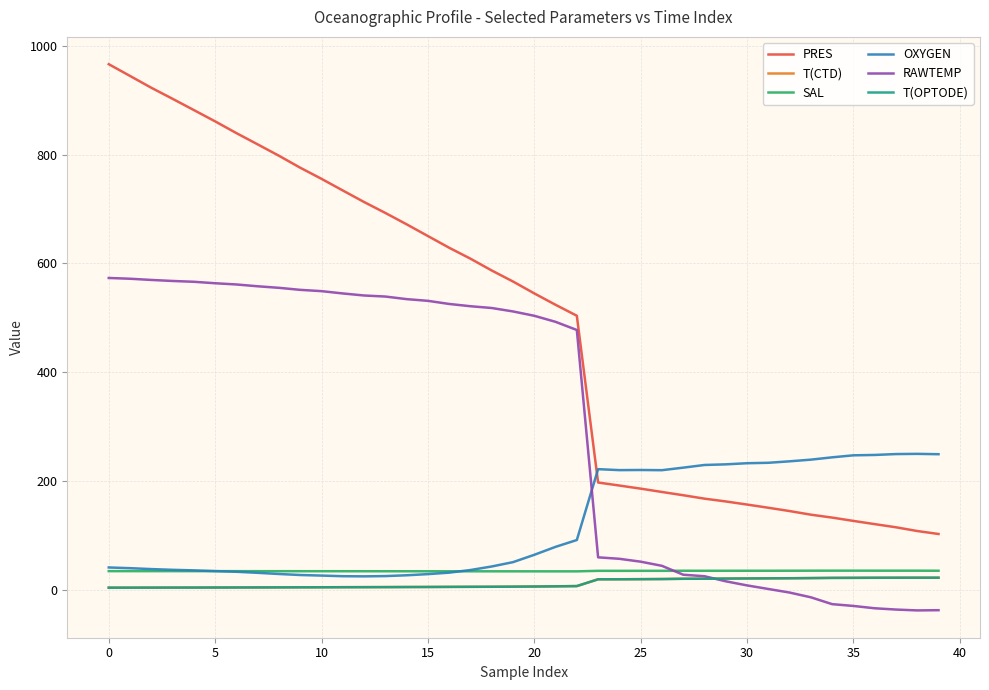

How many lines are shown in the chart?

6